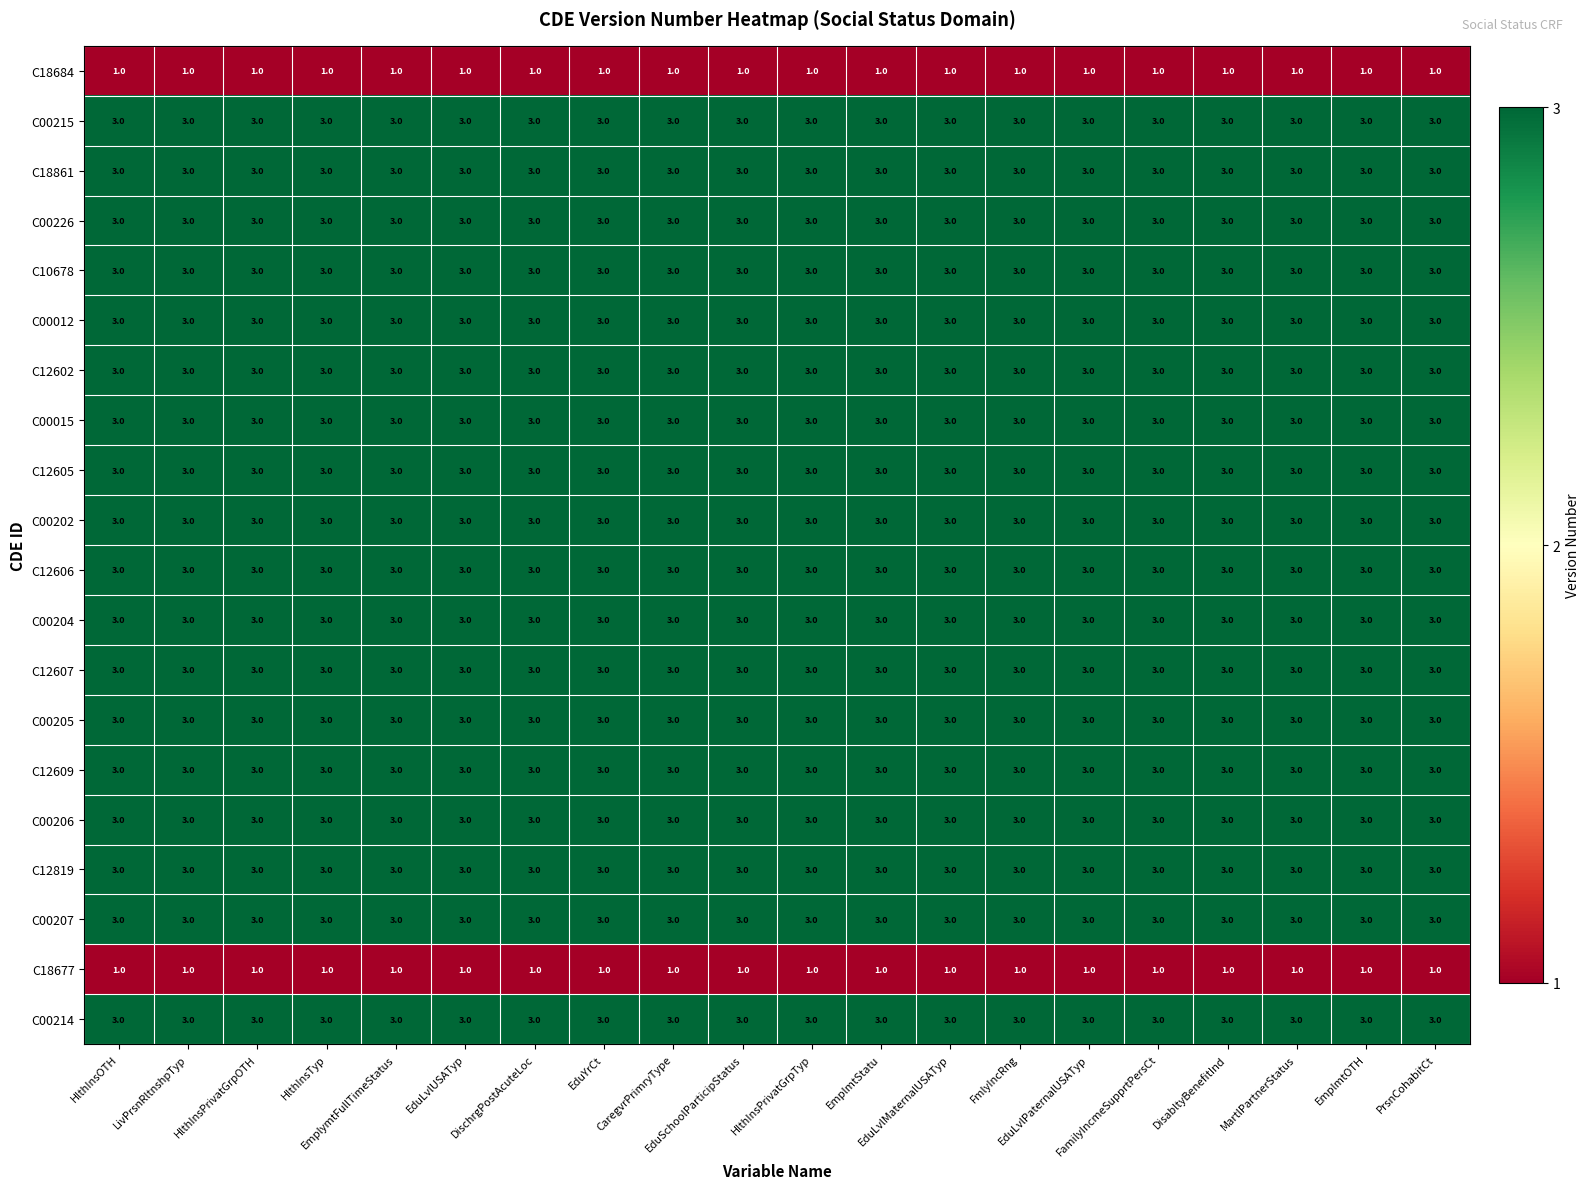

What is the highest value of the C12602 series?

3